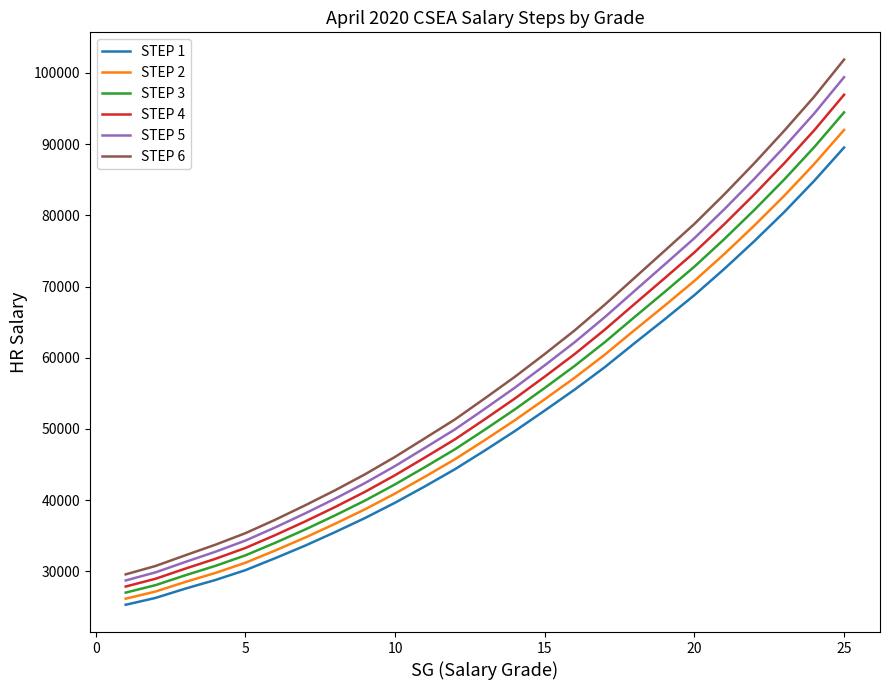

What is the average value of the STEP 2 series?

52182